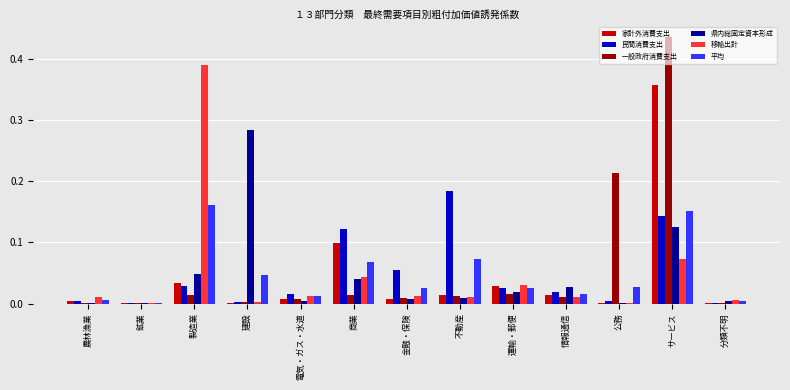

What is the sum of all 家計外消費支出 values?

0.6